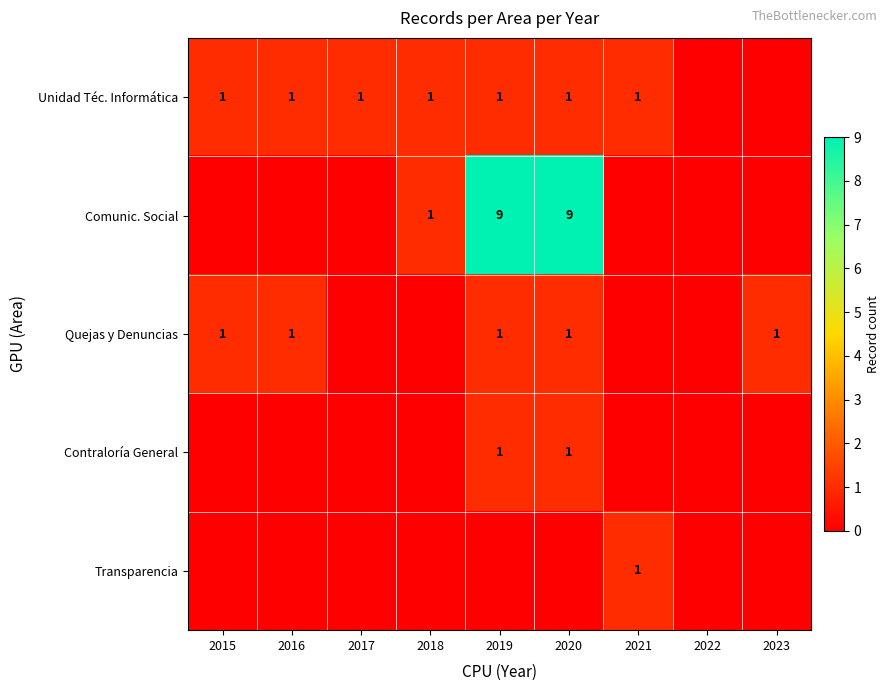

True or false: Contraloría General has a value of 1 at 2020.

True